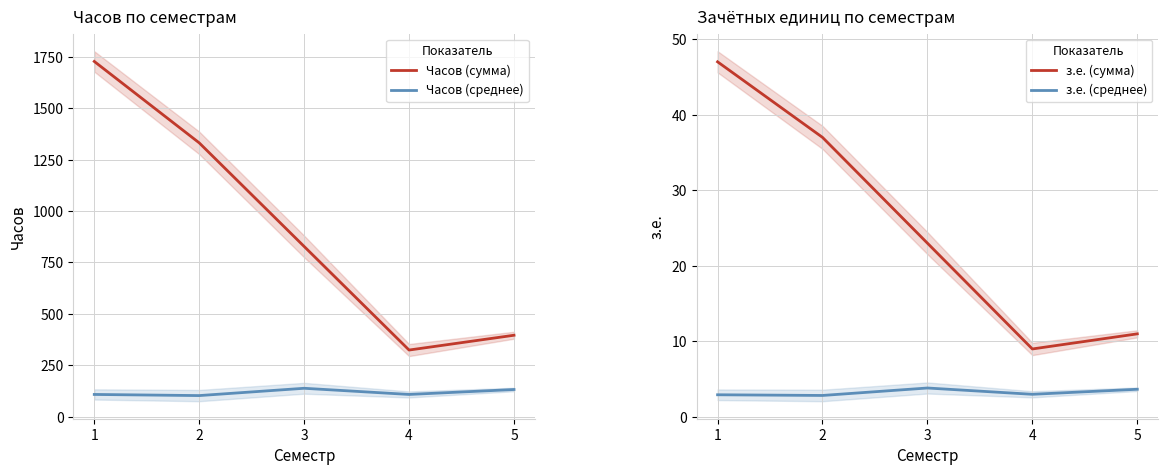

True or false: з.е. (сумма) has a value of 15.8 at 4.

False